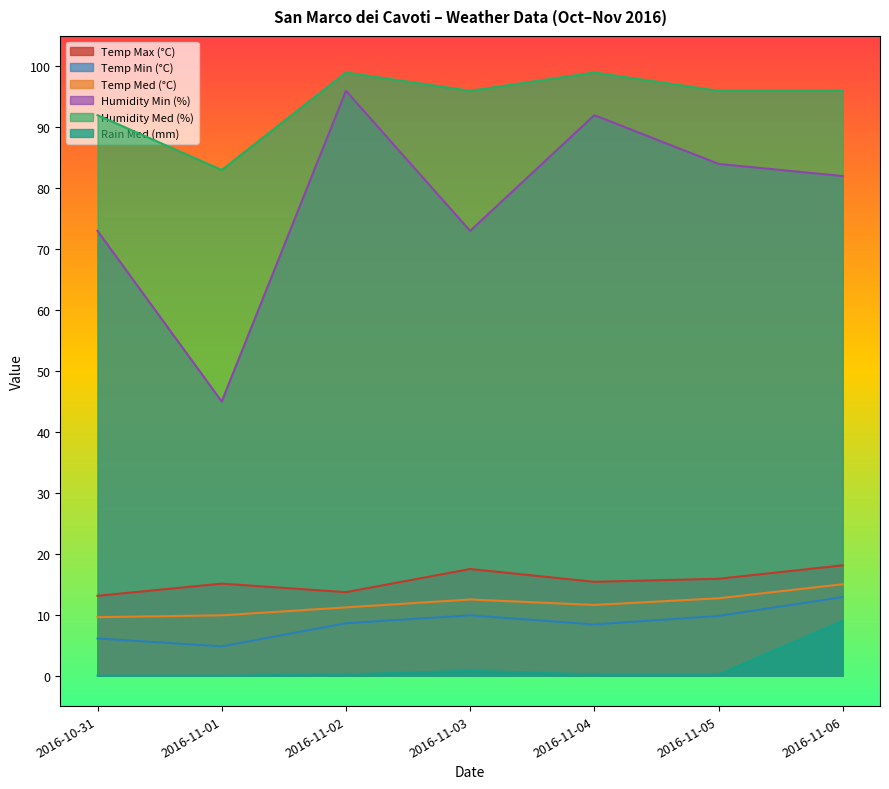

What is the highest value of the Temp Med (°C) series?

15.0